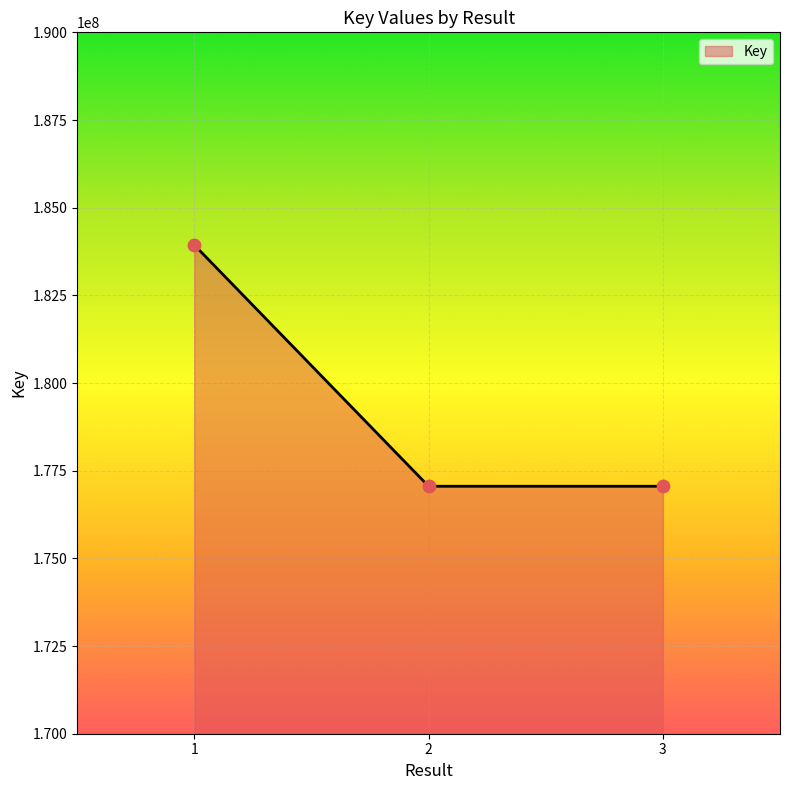

What is the change in value from 1 to 2?

-6879836